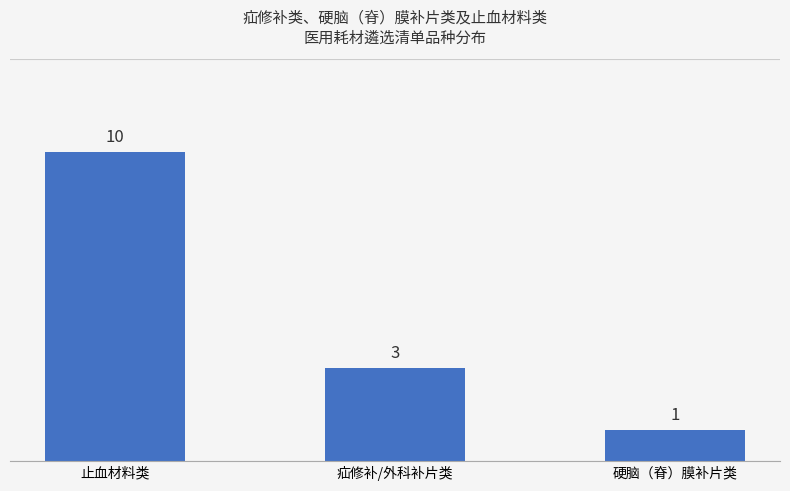

Count the values in the range 1 to 10.

3